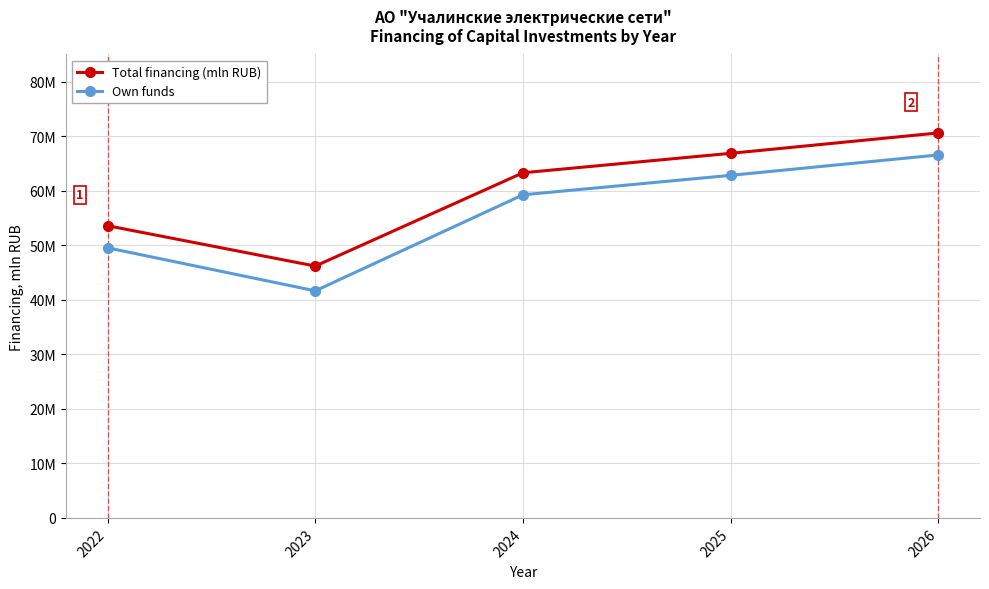

At which category is the sum across all series the highest?

2026